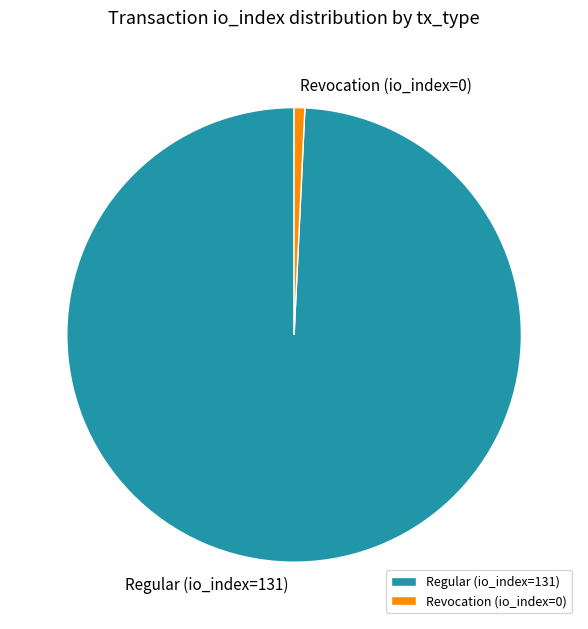

Combined, do Revocation (io_index=0) and Regular (io_index=131) account for over 50%?

Yes